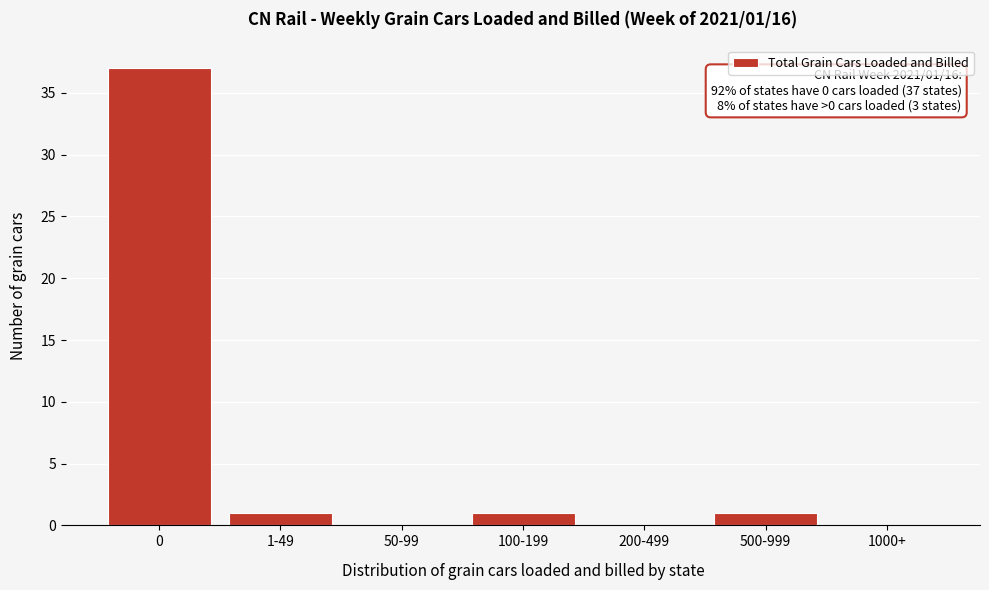

Reading left to right, what are all the values shown in this chart?

0=37	1-49=1	50-99=0	100-199=1	200-499=0	500-999=1	1000+=0